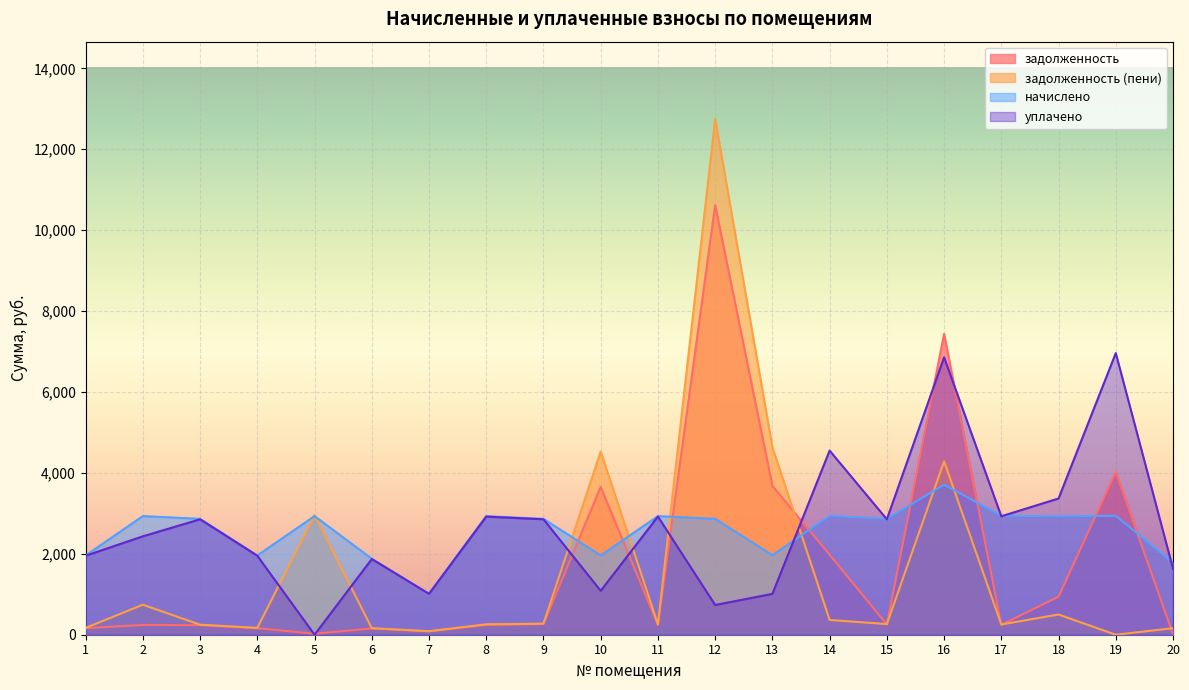

At which category does the chart reach its peak across all series?

12